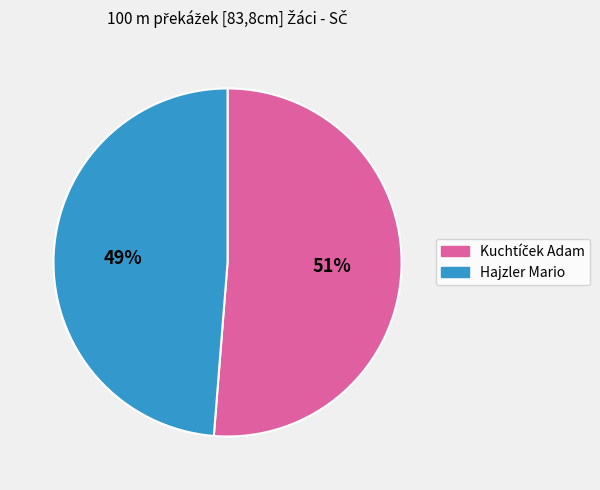

How many segments does this pie chart have?

2